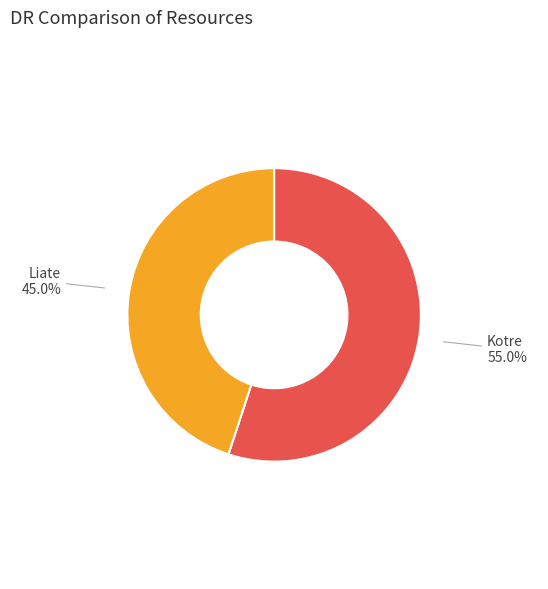

Is there a majority slice in this chart?

Yes